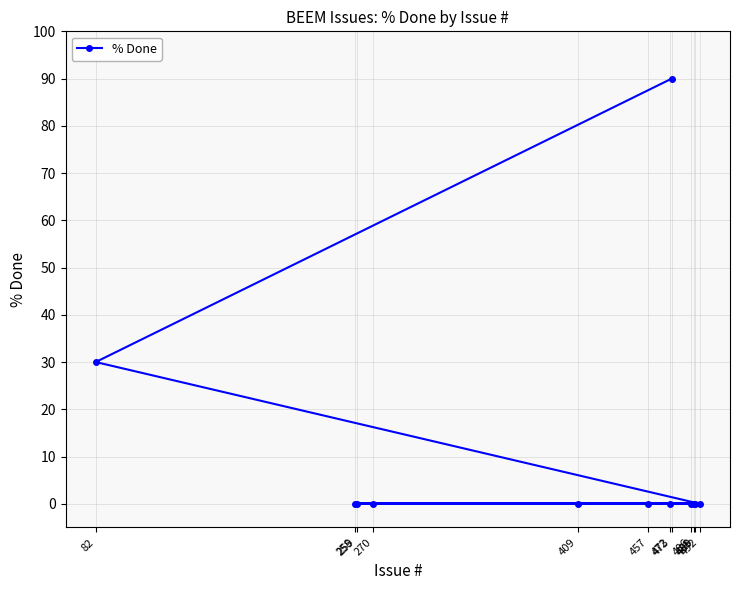

Reading left to right, what are all the values shown in this chart?

82=30	258=0	259=0	270=0	409=0	457=0	472=0	473=90	486=0	488=0	489=0	492=0